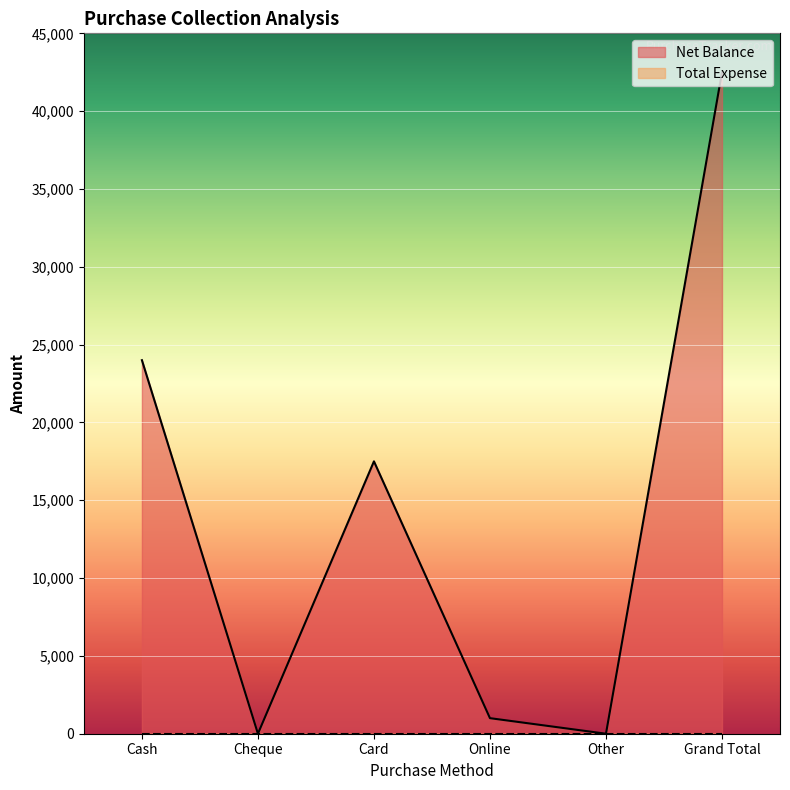

Is it true that the value at Other is 27815?

False